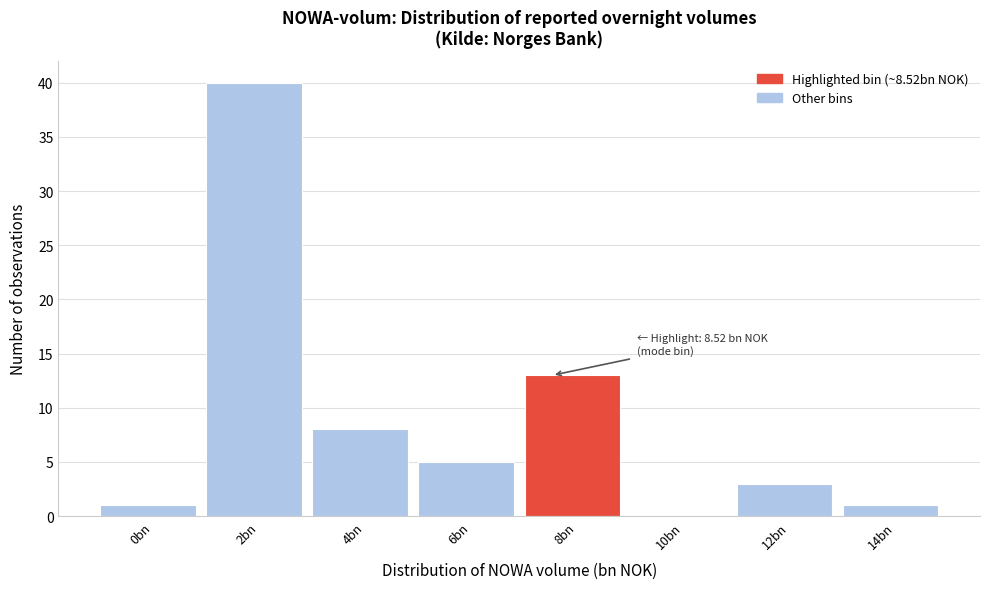

Reading left to right, transcribe all the data shown in this chart.

0bn=1	2bn=40	4bn=8	6bn=5	8bn=13	10bn=0	12bn=3	14bn=1